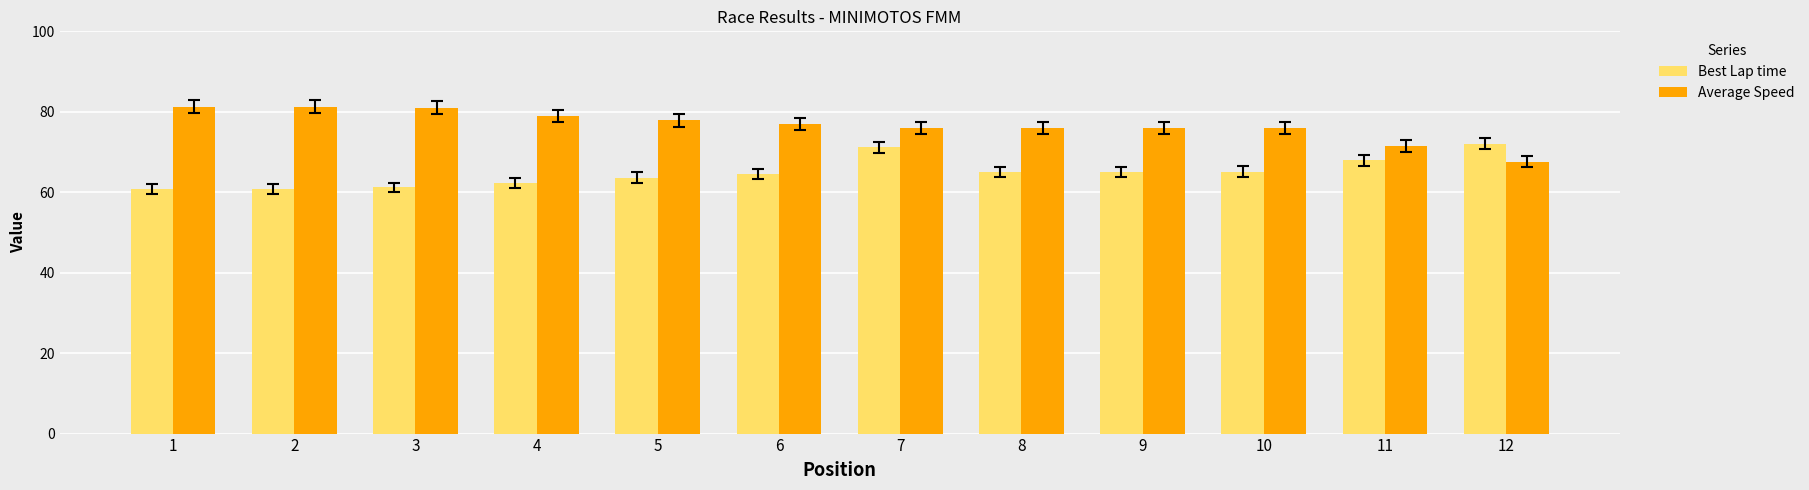

The Average Speed series shows 129.9 at 1. True or false?

False